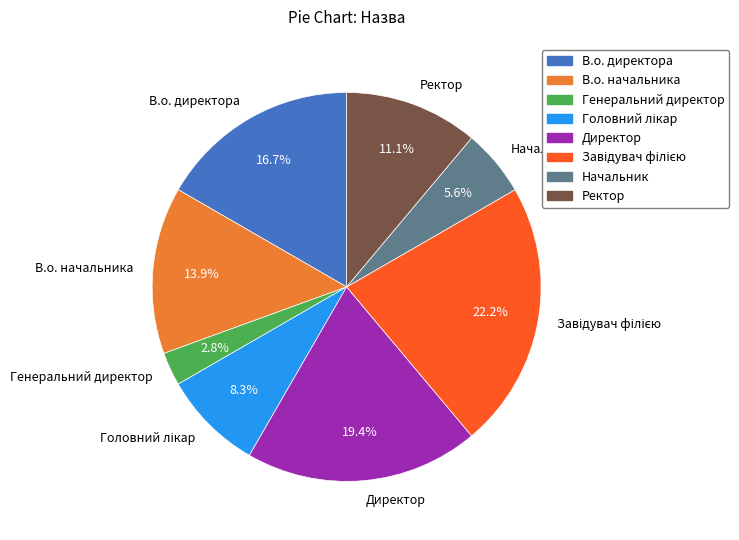

Is there any slice that represents more than half of the pie?

No